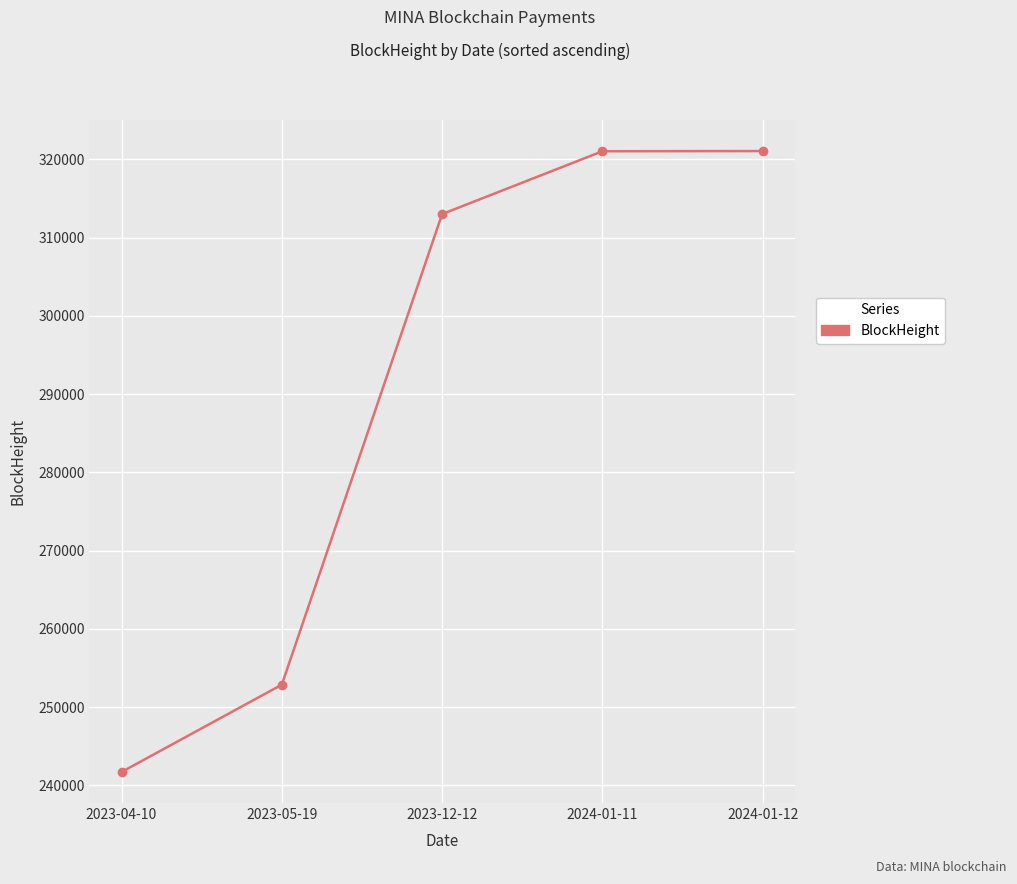

True or false: the data has more than 2 interior local peaks.

False